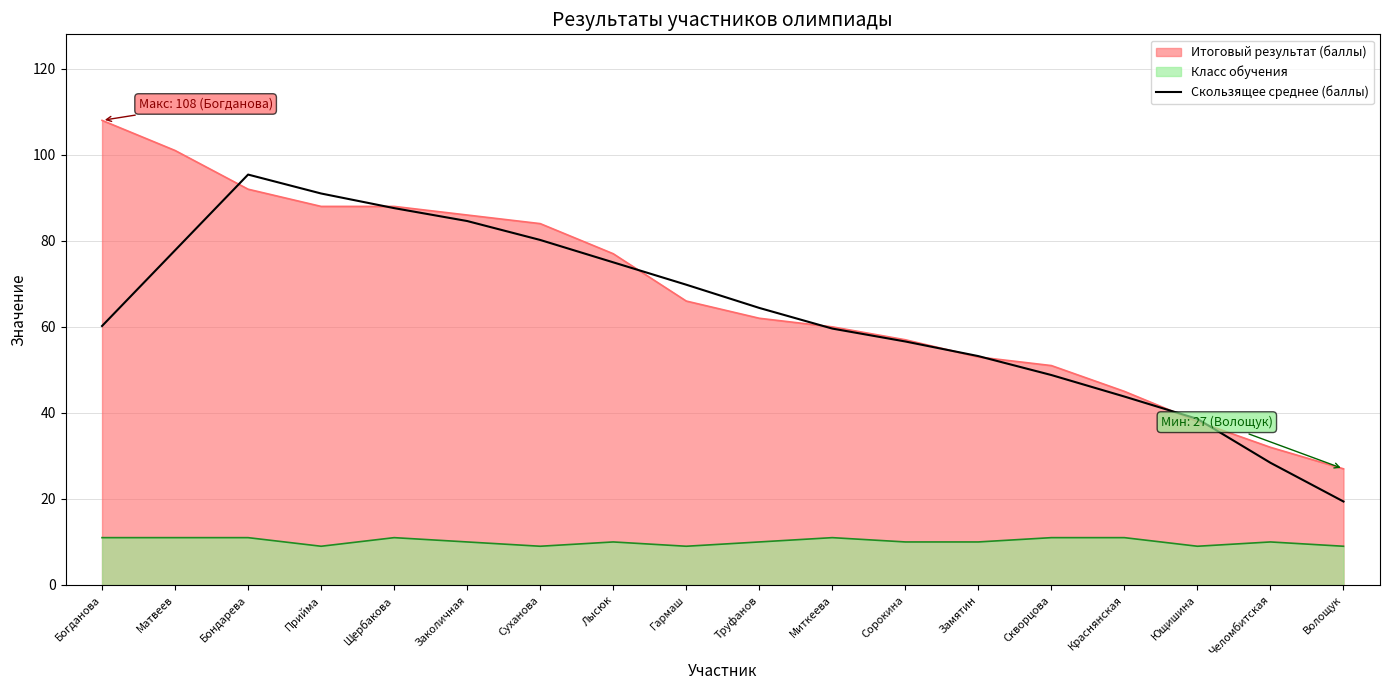

What is the difference between the highest and lowest values at Труфанов?

54.4